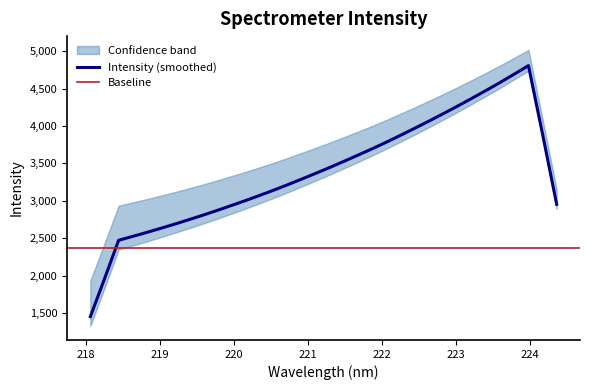

True or false: y and x cross at least once.

False